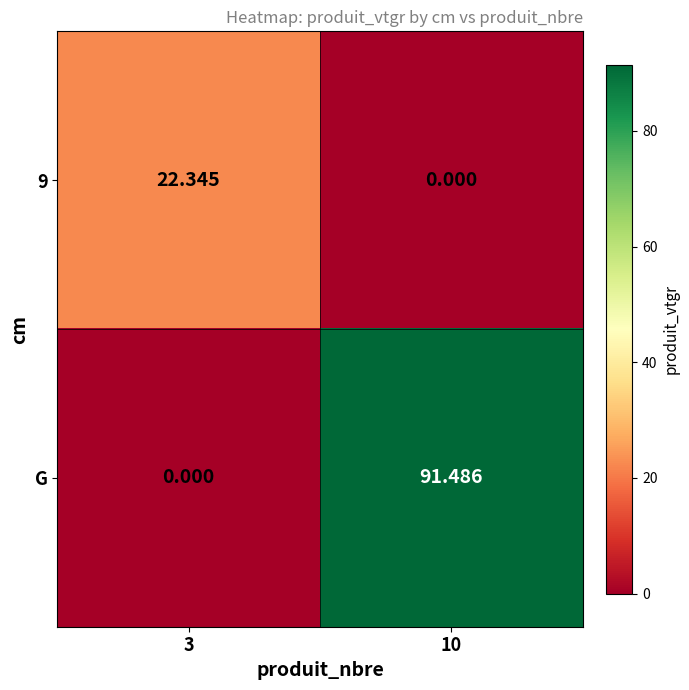

Which series changed the most between 3 and 10?

G